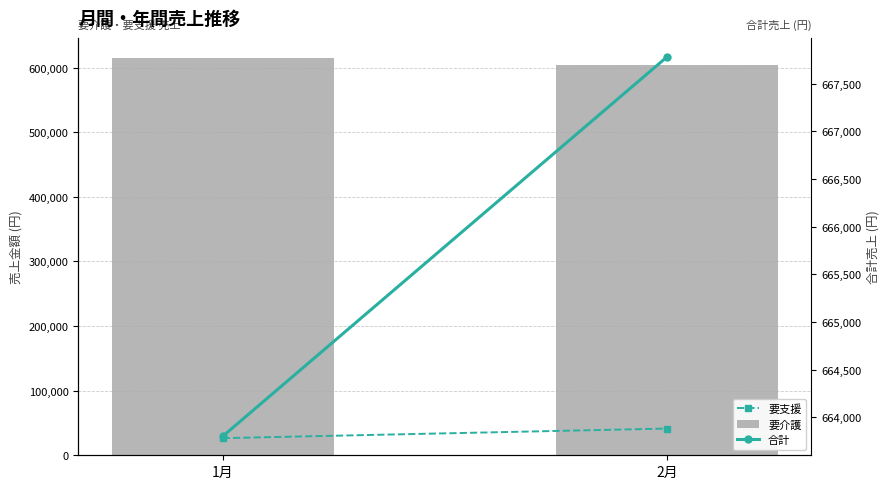

Are the bars horizontal?

No